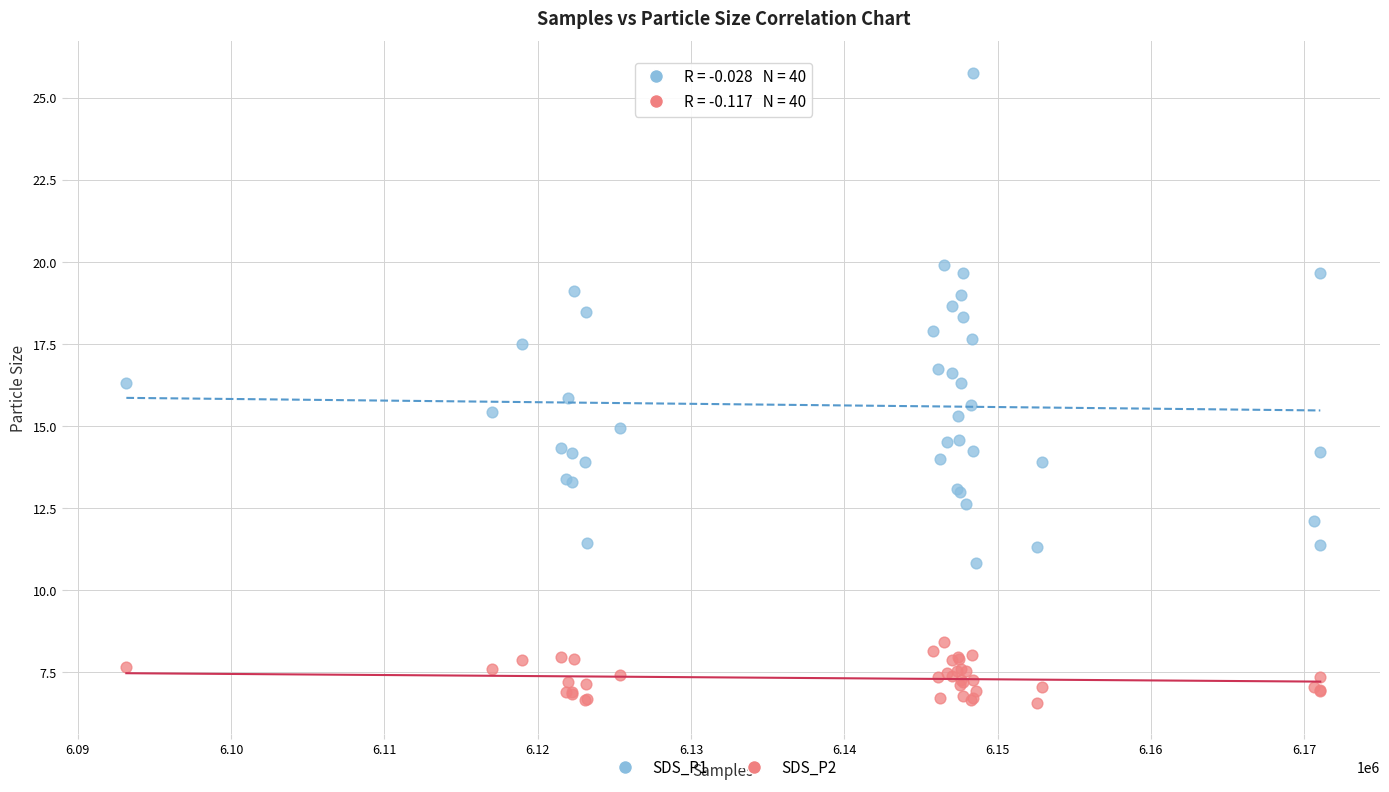

What are all the series names shown in the legend?

SDS_P1, SDS_P2